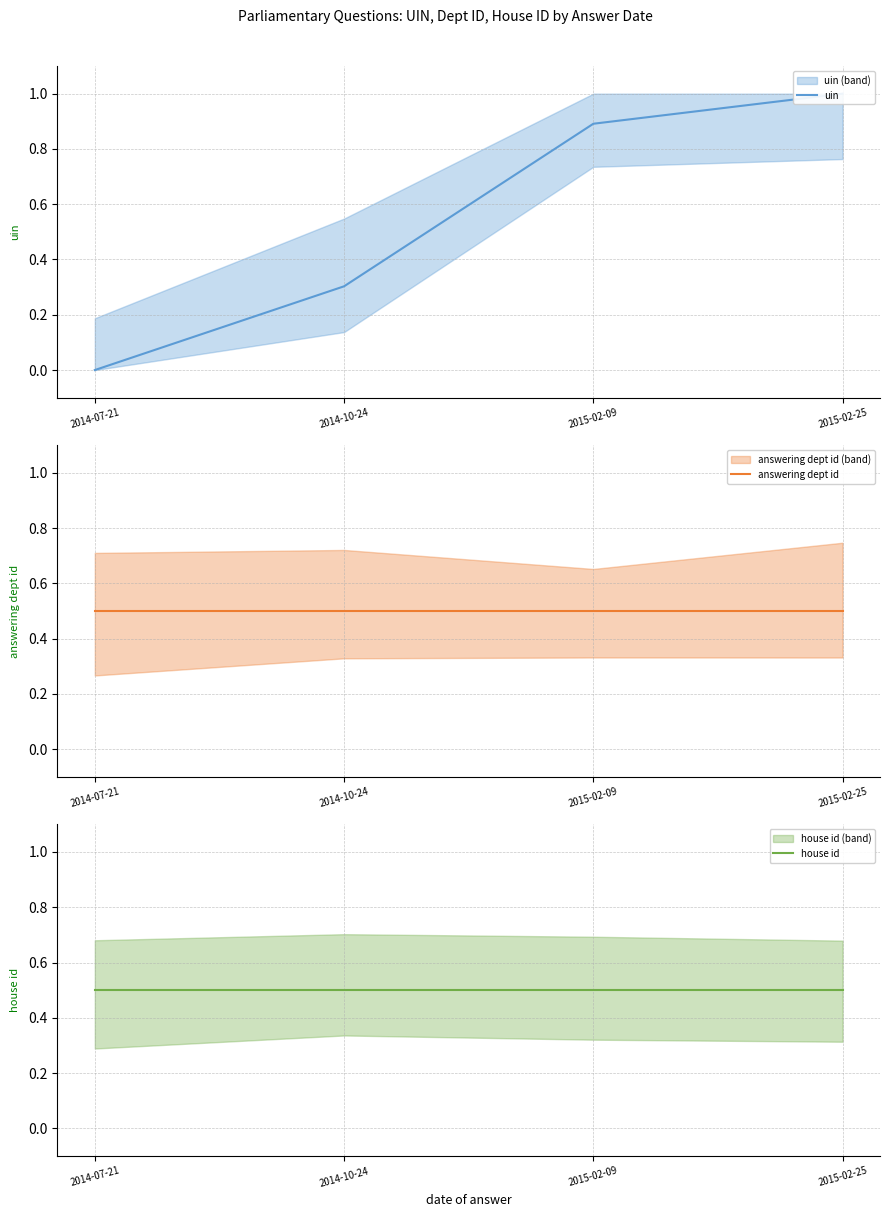

Reading left to right, what are all the values shown in this chart?

uin: 2014-07-21=0.0	2014-10-24=0.3	2015-02-09=0.9	2015-02-25=1.0
answering dept id: 2014-07-21=0.5	2014-10-24=0.5	2015-02-09=0.5	2015-02-25=0.5
house id: 2014-07-21=0.5	2014-10-24=0.5	2015-02-09=0.5	2015-02-25=0.5